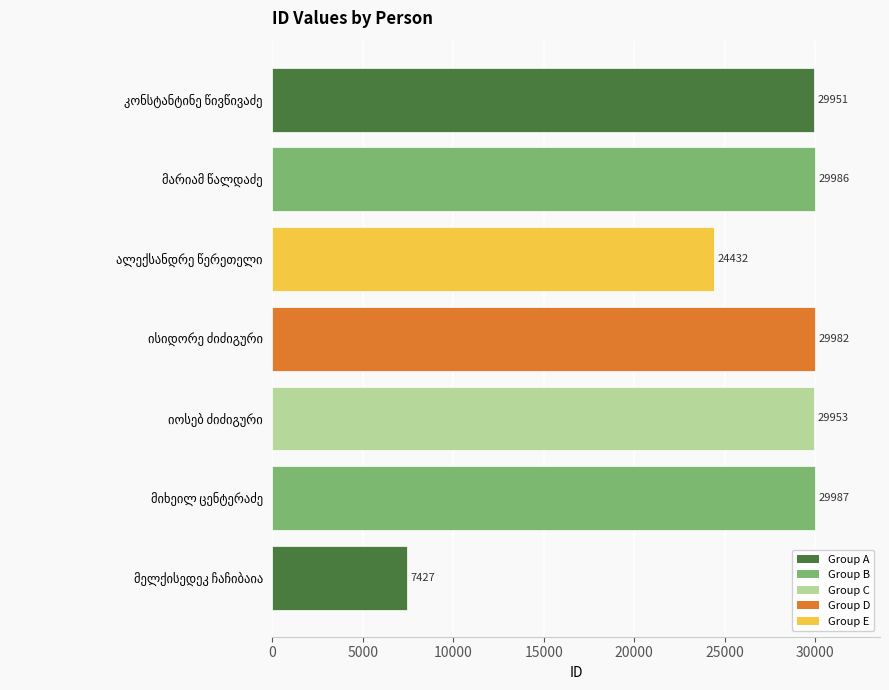

What is the greatest value displayed?

29987